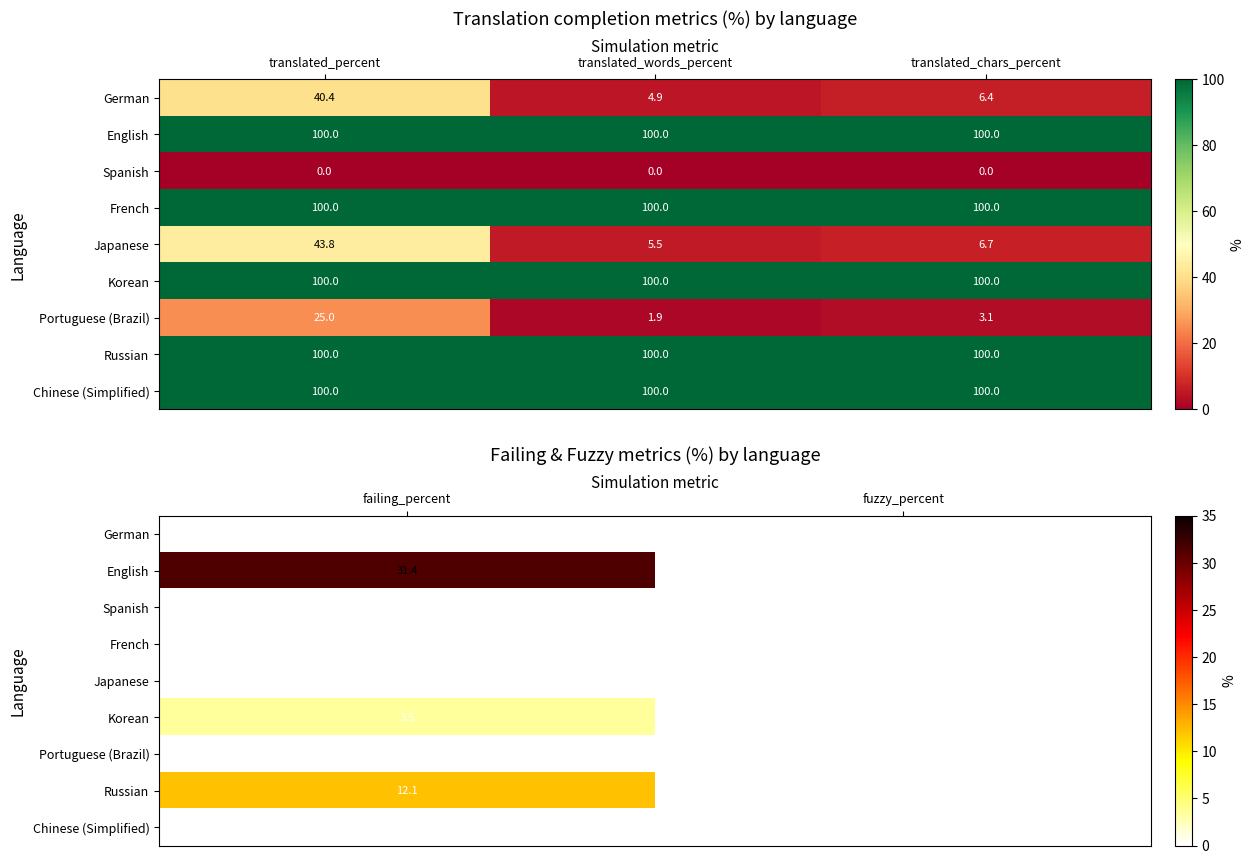

At how many categories does at least one series exceed 8?

1